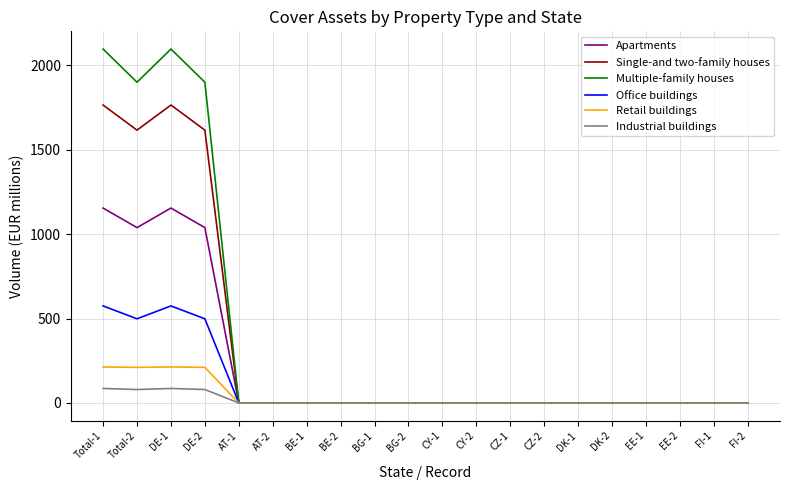

In Multiple-family houses, how many points are higher than both neighbors (excluding endpoints)?

1